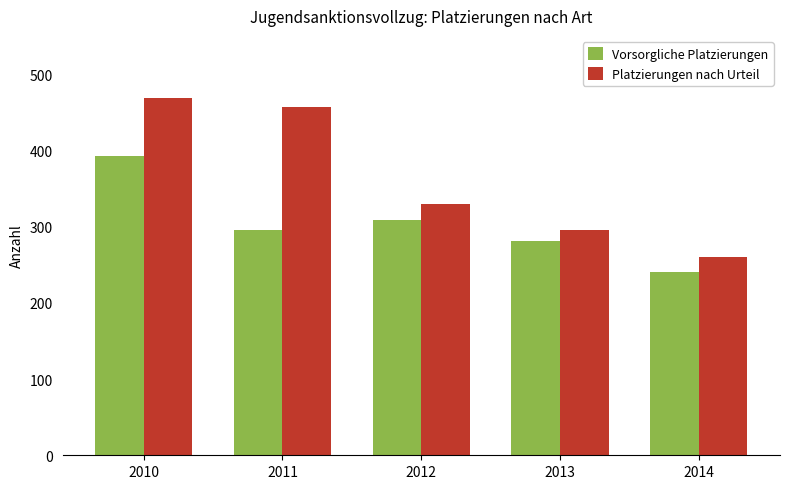

Between 2011 and 2012, which series saw the biggest shift?

Platzierungen nach Urteil